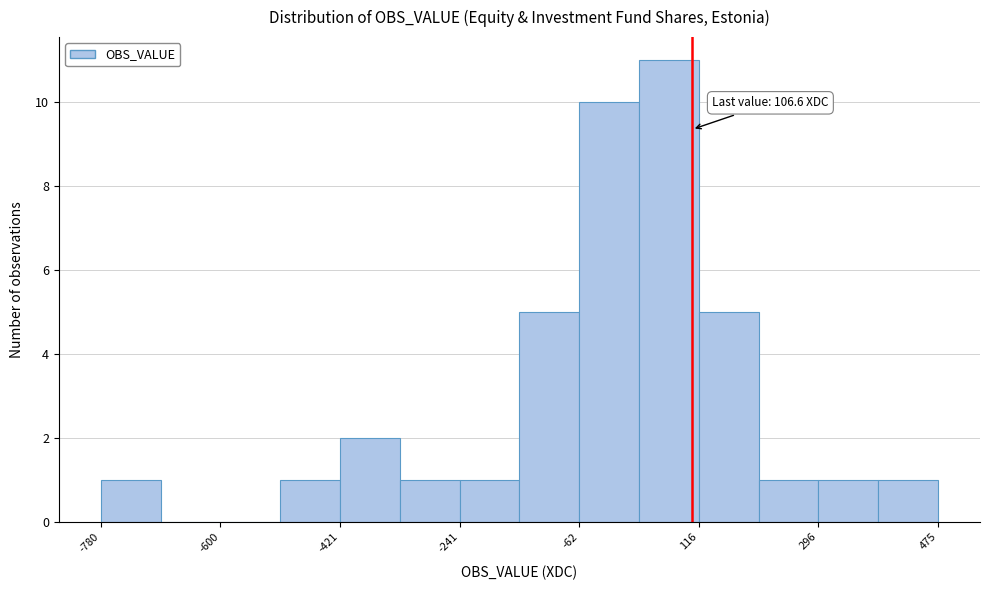

Over which range of the x-axis is the bar tallest?

20 to 120